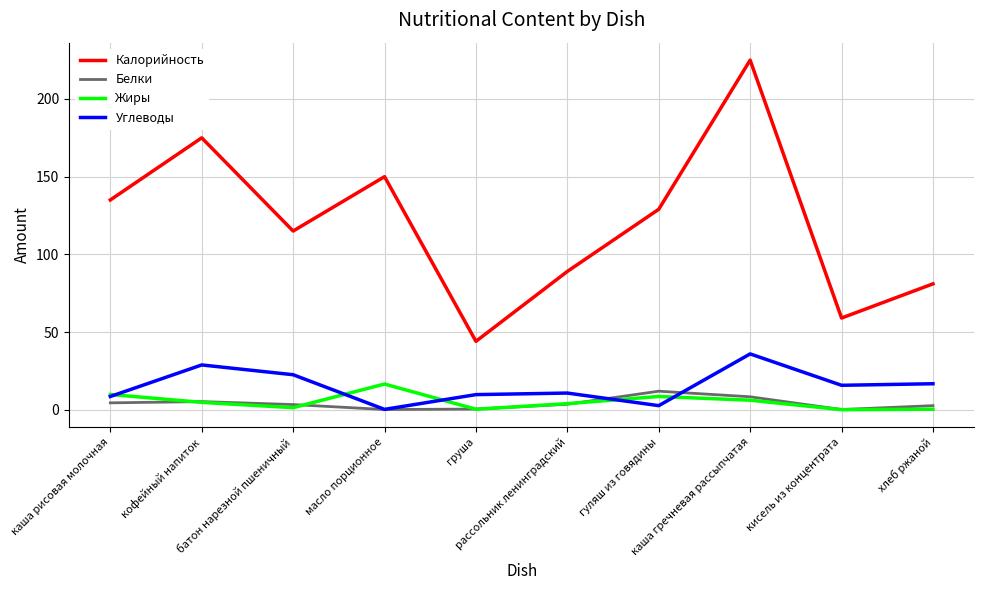

Which series has the widest spread of values?

Калорийность